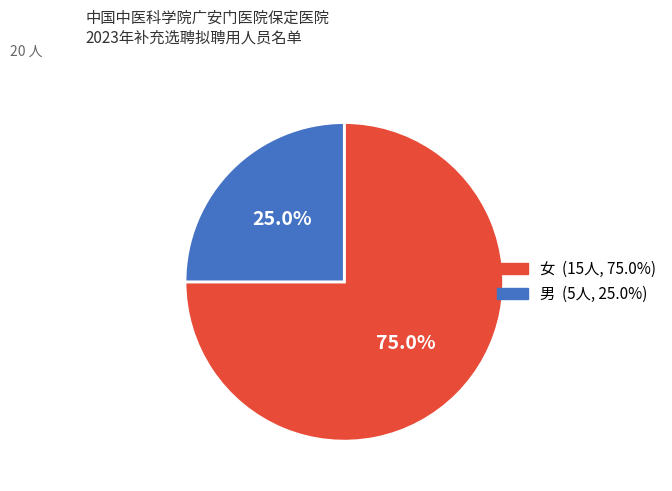

Is 男 the majority of the pie?

No